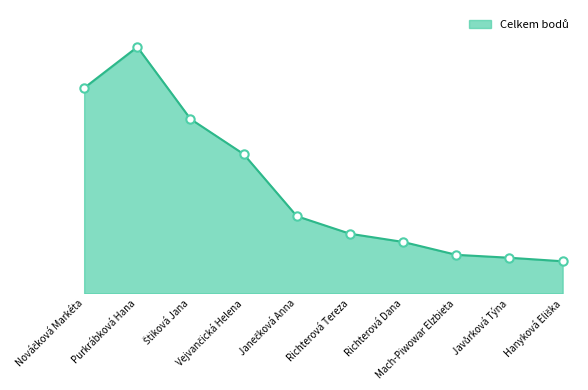

Which category has the highest value across all series?

Purkrábková Hana